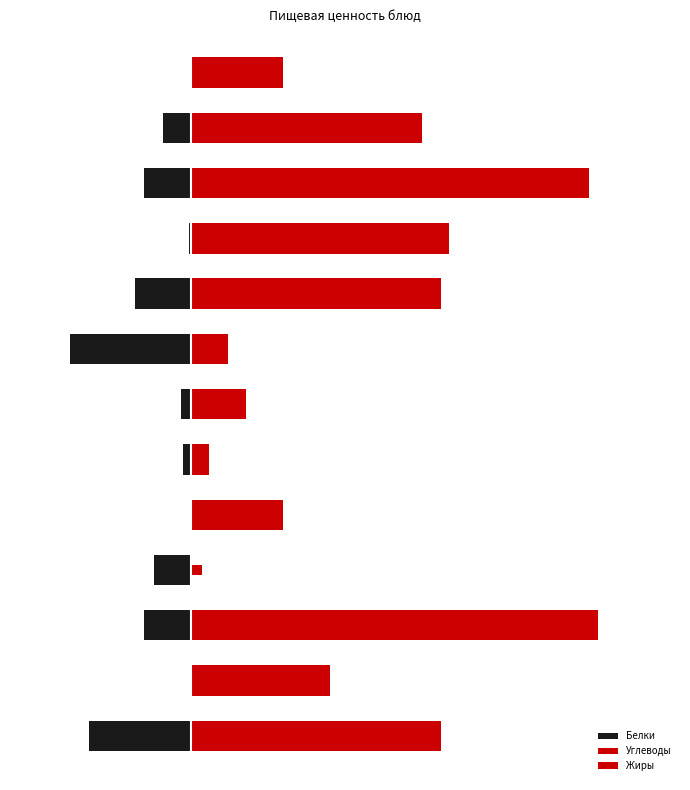

What are all the series names shown in the legend?

Белки, Углеводы, Жиры